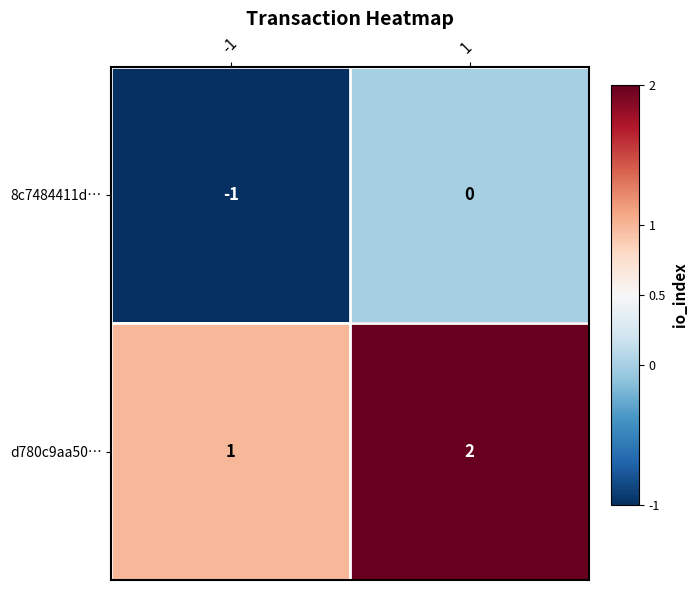

Is it true that d780c9aa50… equals 1 at -1?

True